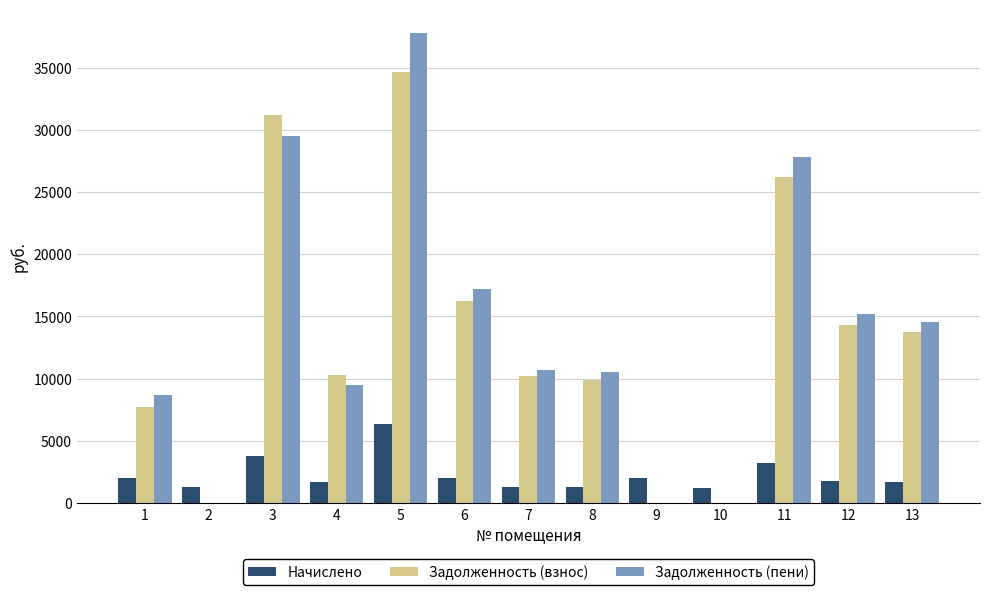

The Задолженность (пени) series shows 37804.9 at 5. True or false?

True